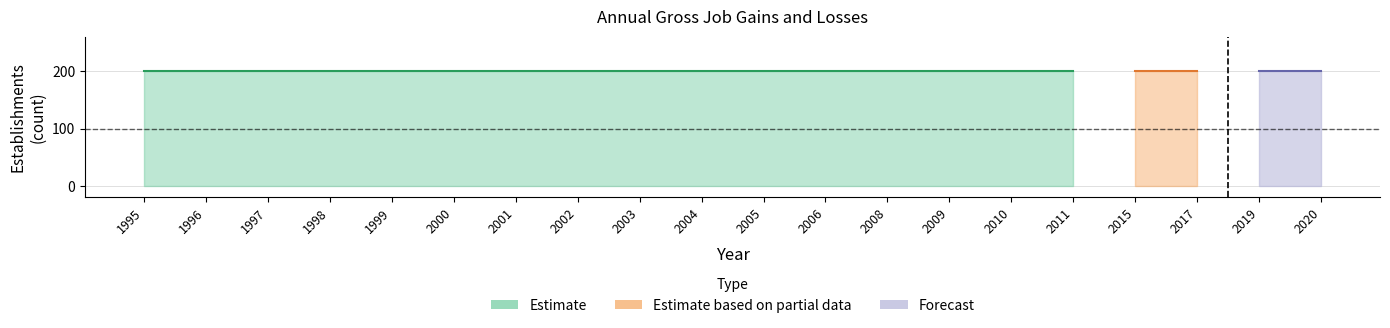

Which has a higher value, 2000 or 2005?

2000